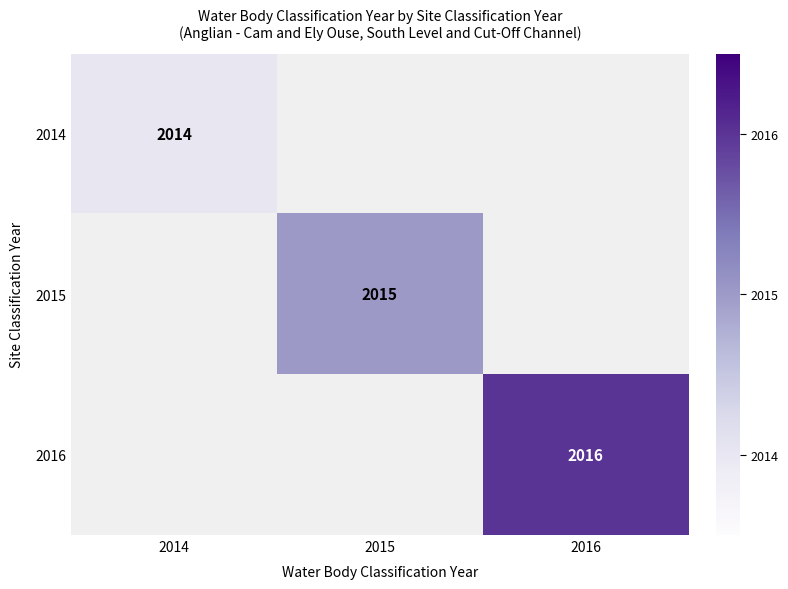

The value of 2015 at 2015 is 2015. True or false?

True